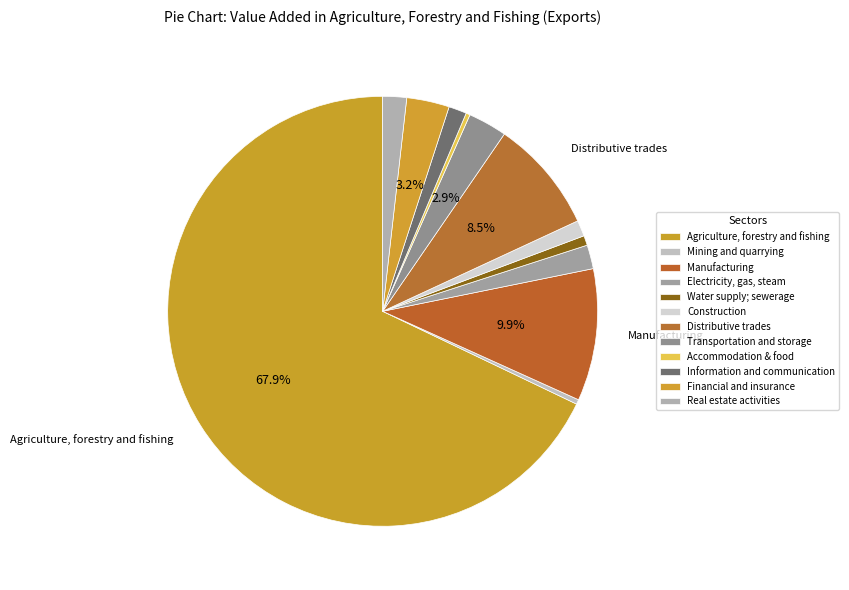

How many slices are in this pie chart?

12